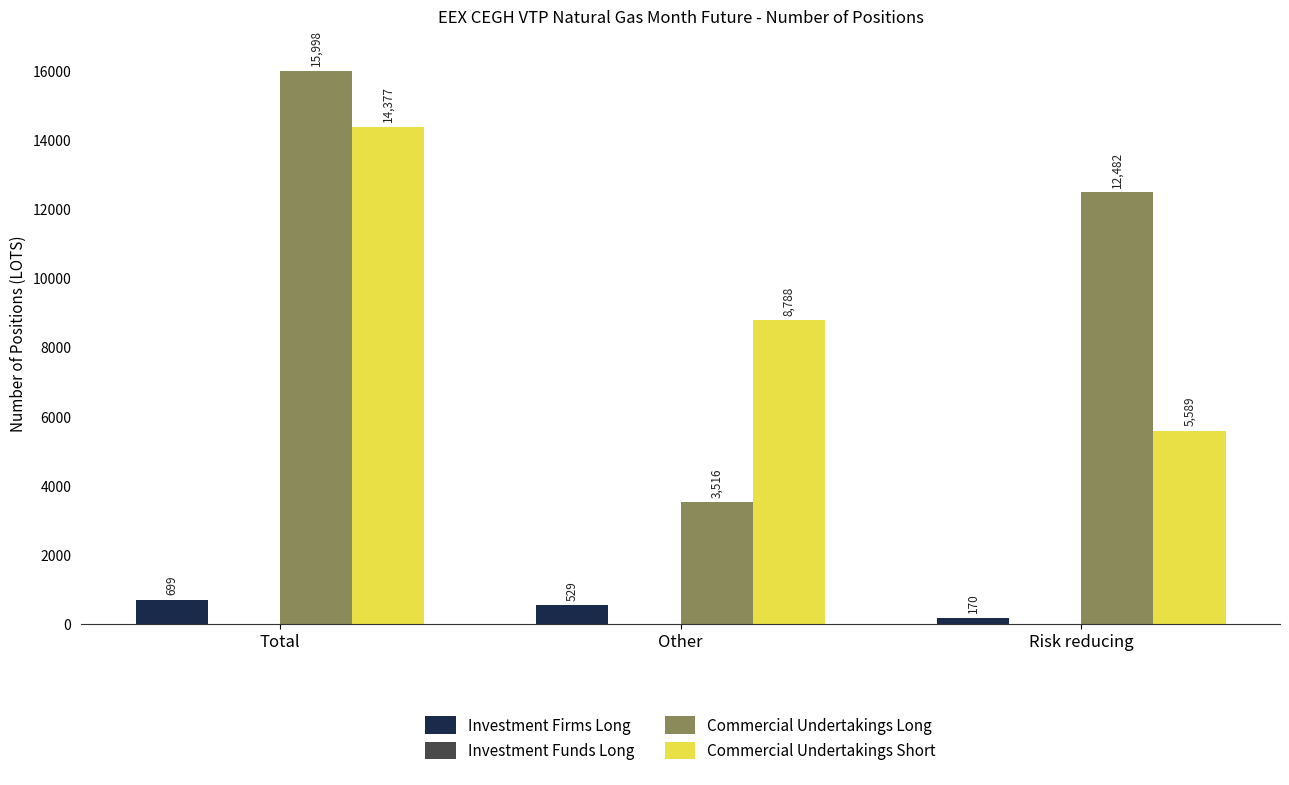

How many data points does each series have?

3